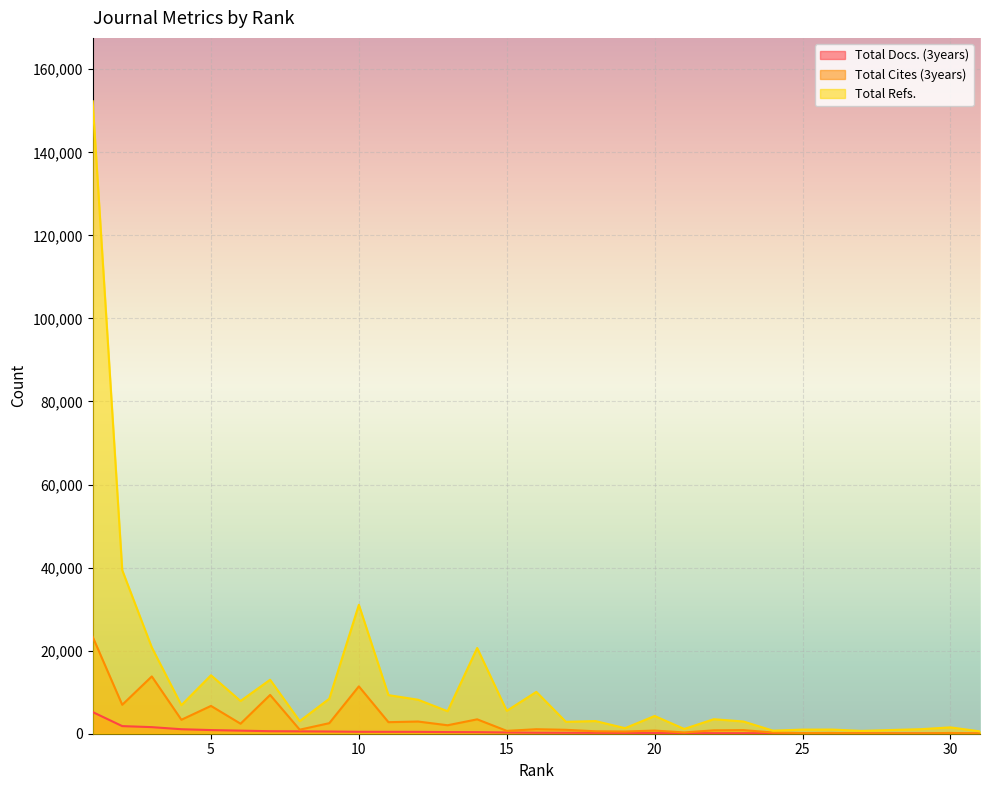

Between 13 and 15, which is larger?

13